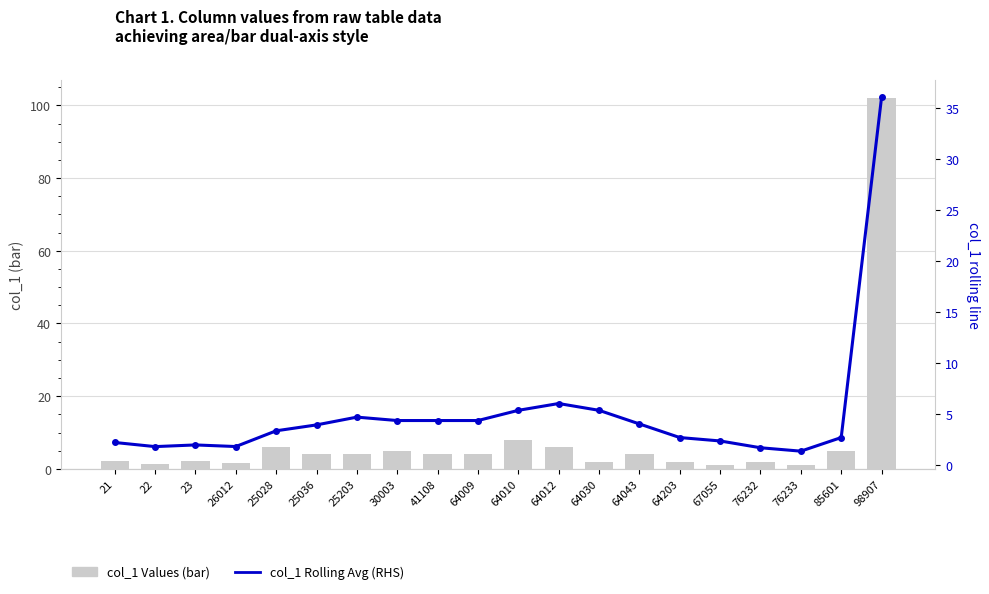

Which label corresponds to the largest value in the chart?

98907